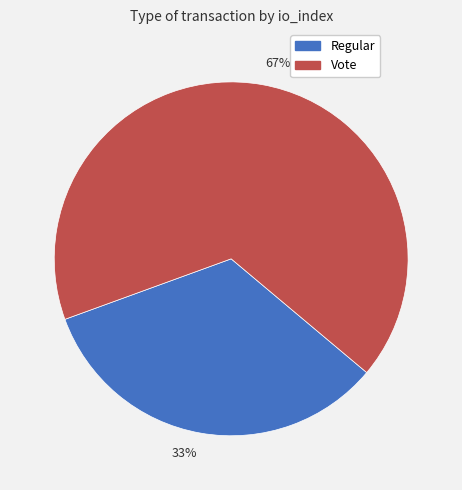

What percentage is the Vote slice, to the nearest percent?

67%